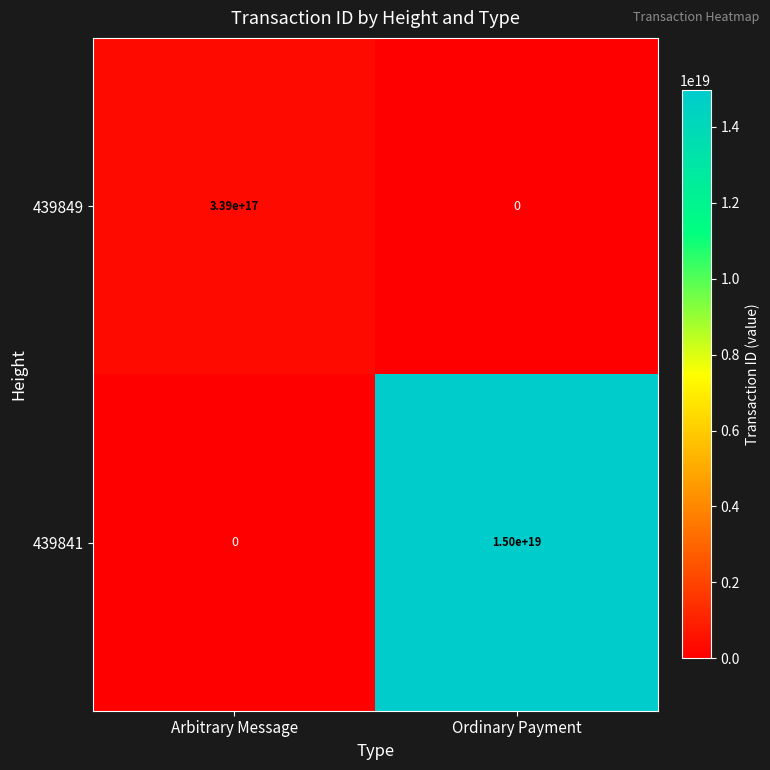

Which series has the largest total across all categories?

439841